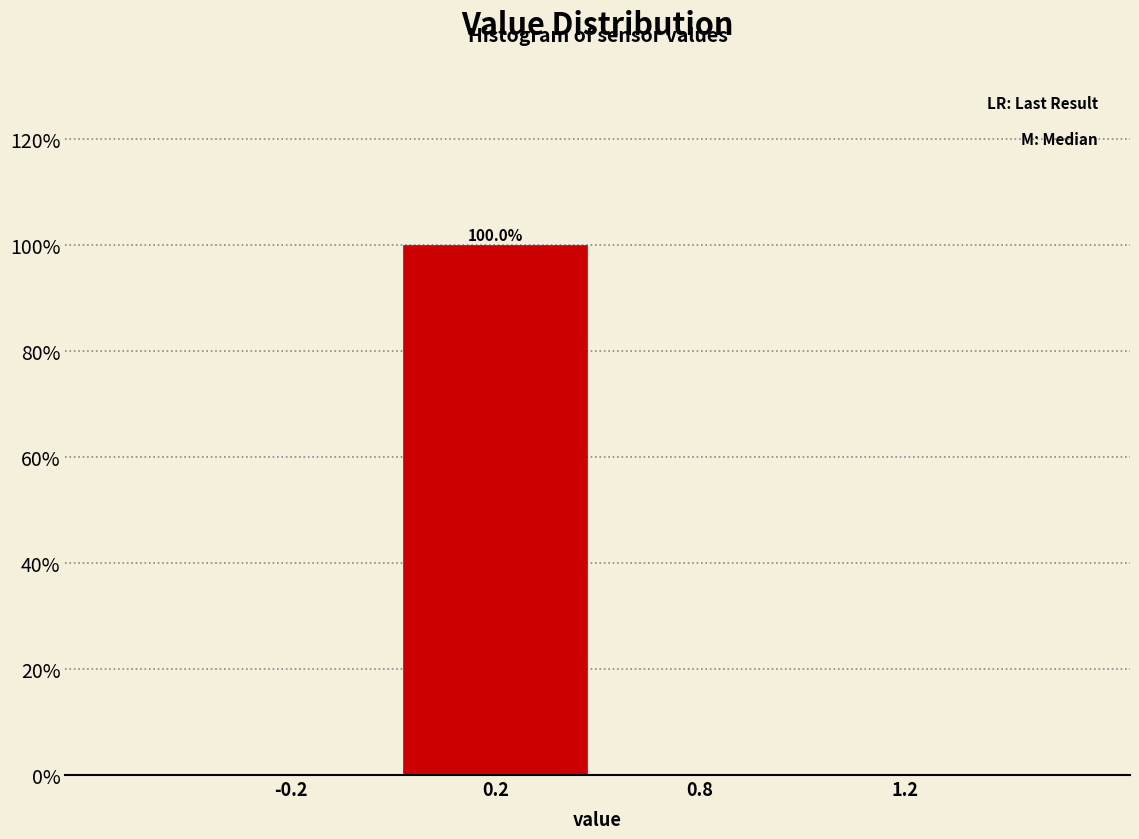

Reading left to right, extract all data points from this chart.

-0.2=0	0.2=100	0.8=0	1.2=0